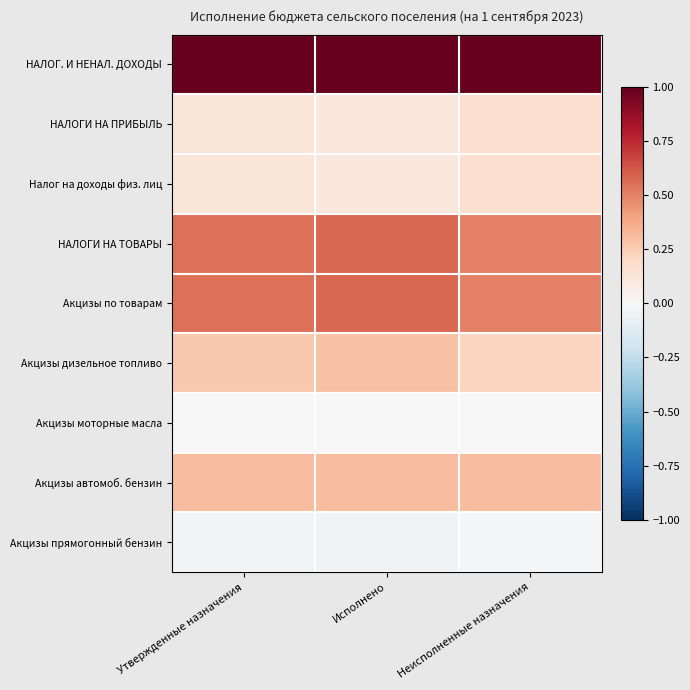

What is the maximum value shown in the chart?

1.0